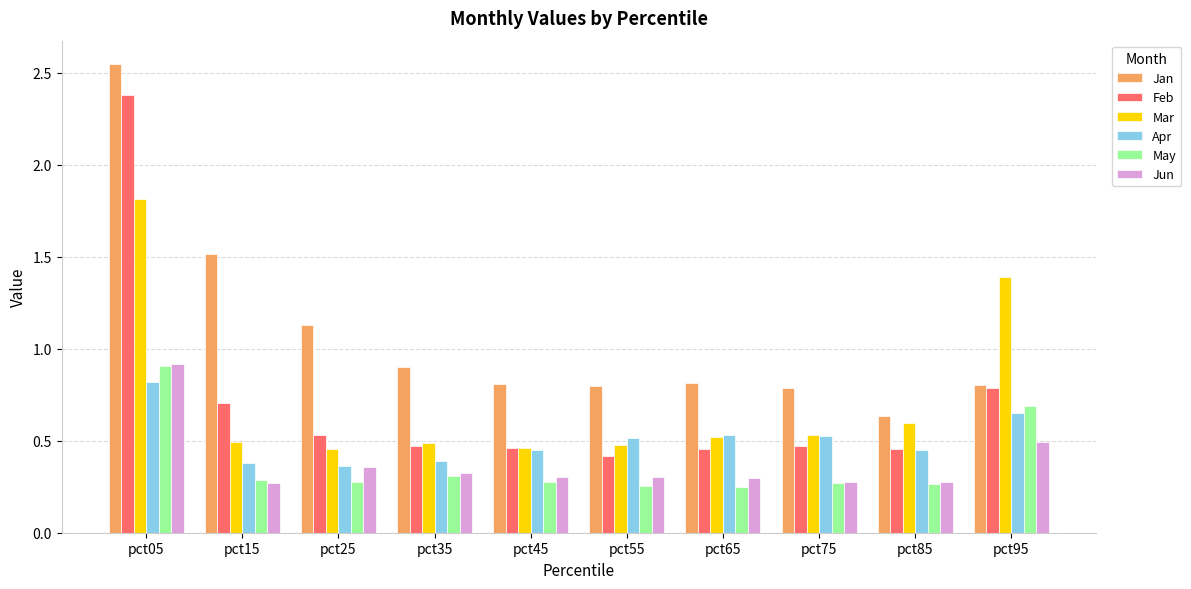

Which category has the highest value in the May series?

pct05